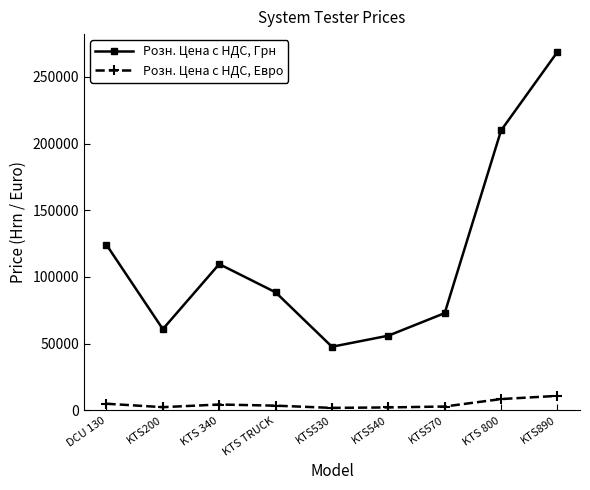

What is the sum of the Розн. Цена с НДС, Грн values at KTS570 and KTS 800?

282744.8